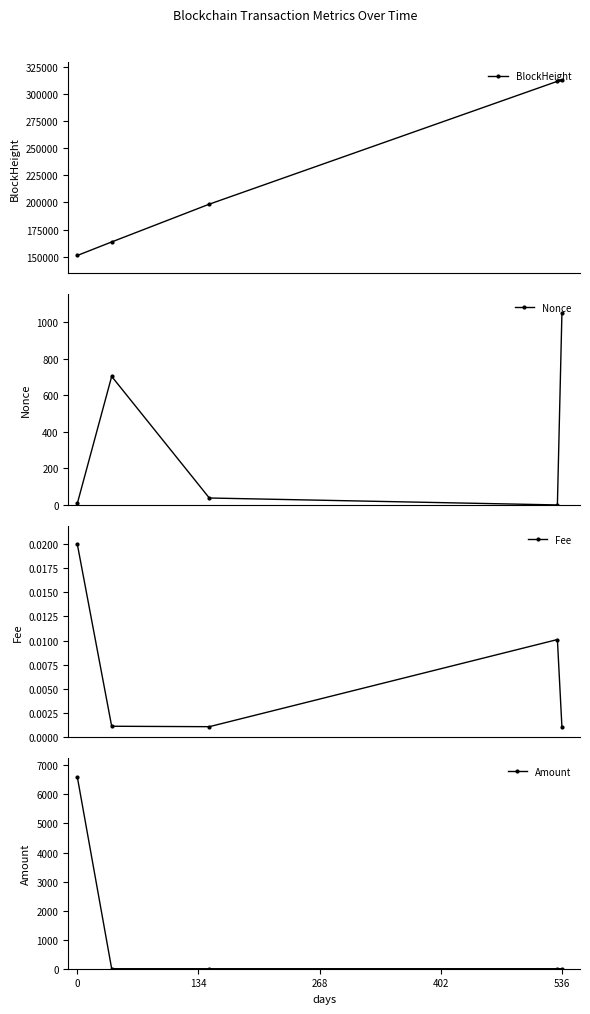

After their last crossing, which series has the higher values: Fee or Nonce?

Nonce